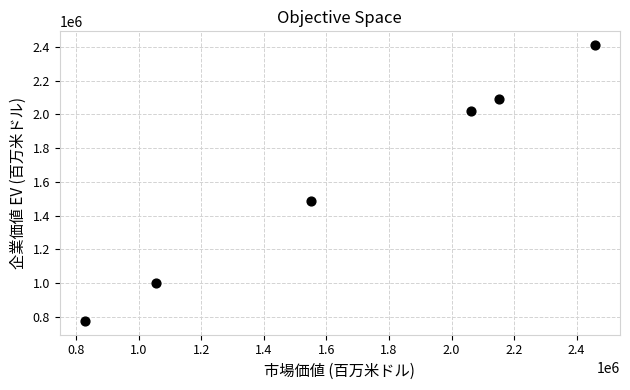

What is the range of Y values (max minus min)?

1634966